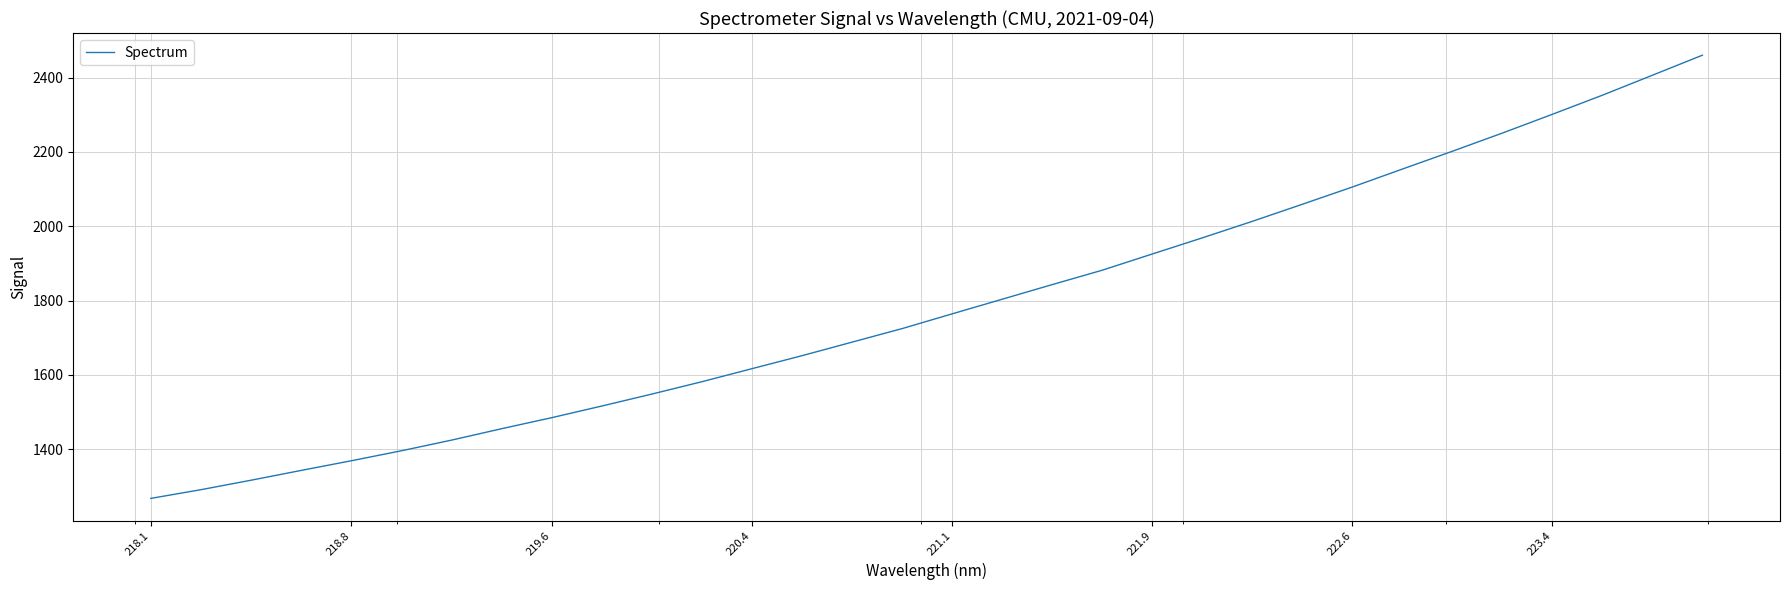

What is the difference between the maximum and minimum values?

1192.9